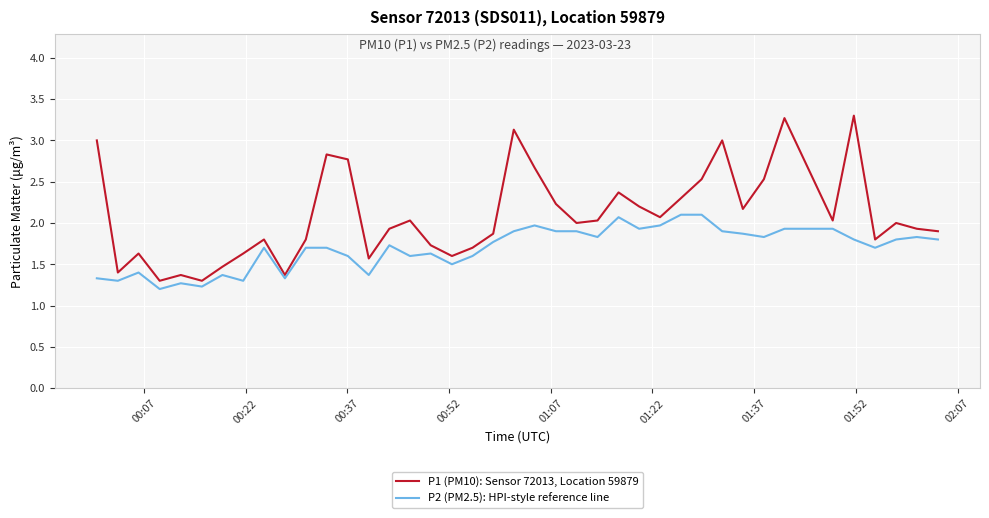

What is the lowest value of the P2 (PM2.5): HPI-style reference line series?

1.2